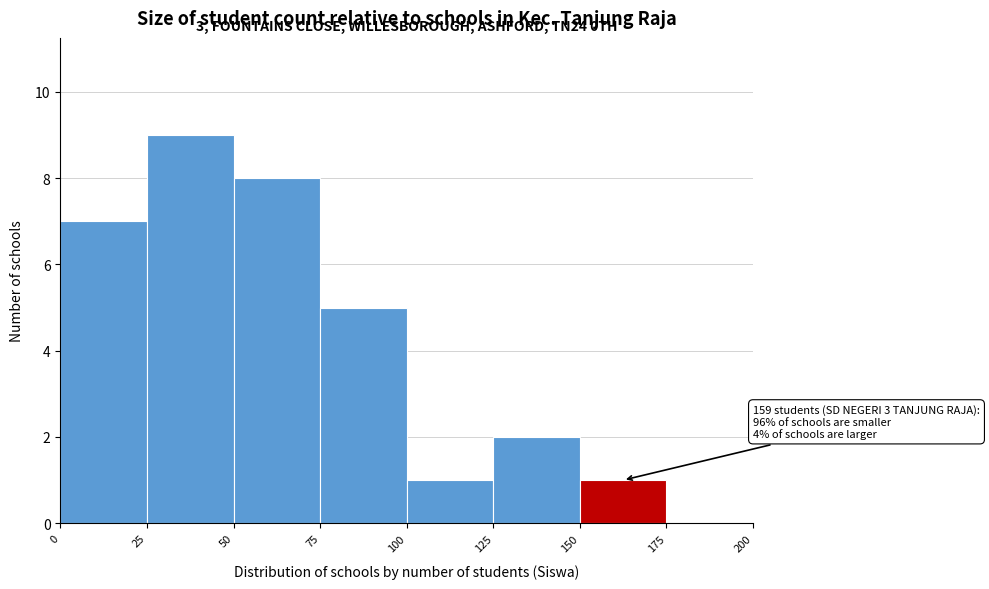

Which range on the x-axis has the tallest bar?

25 to 50